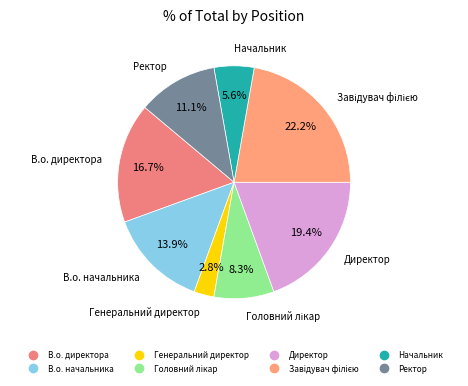

To the nearest percent, what percentage of the pie is В.о. начальника?

14%